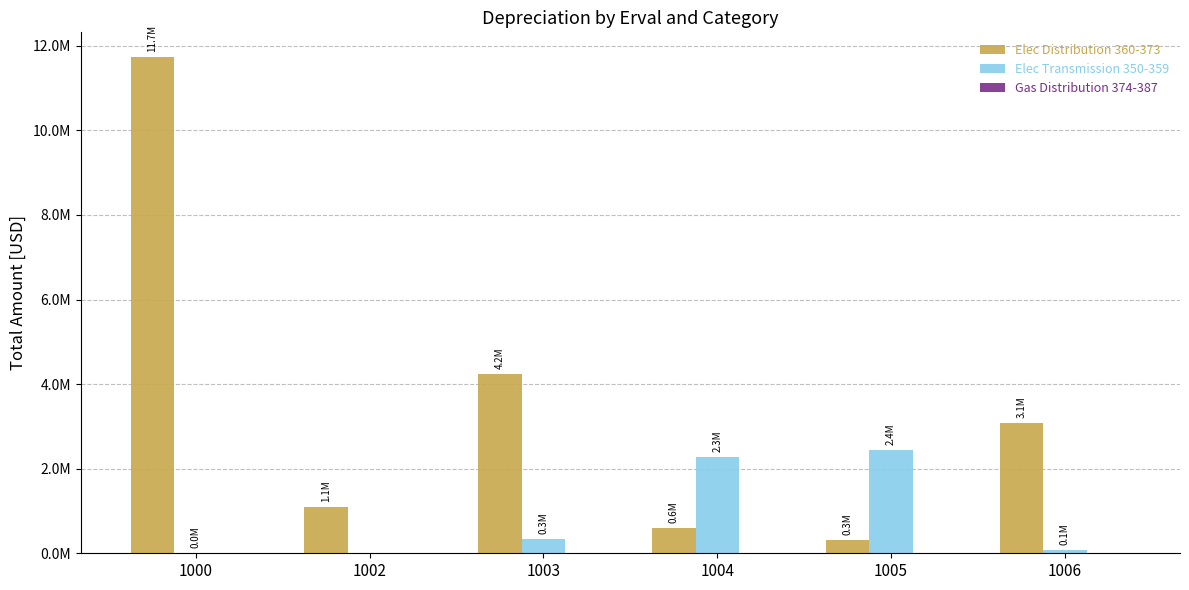

Are the bars horizontal?

No